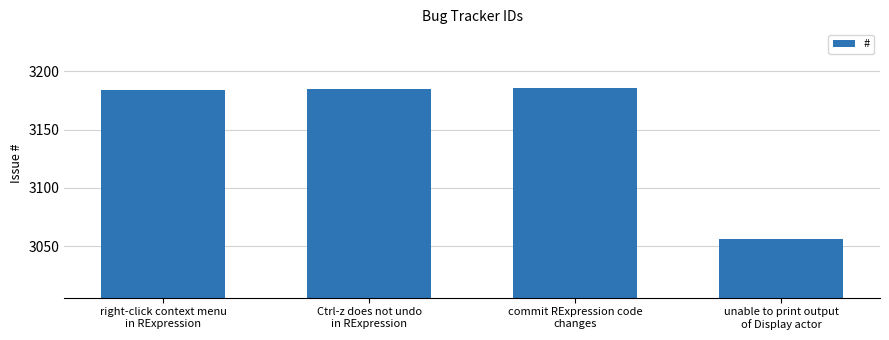

What is the value of the 1st bar from the left?

3184